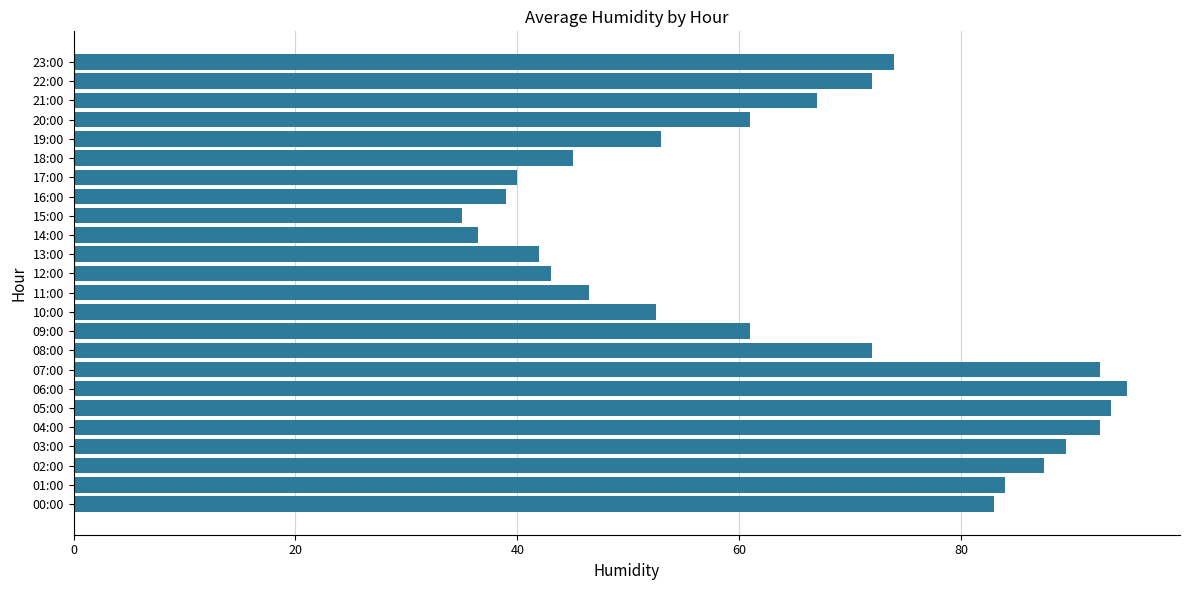

What value does the data have at 09:00?

61.0